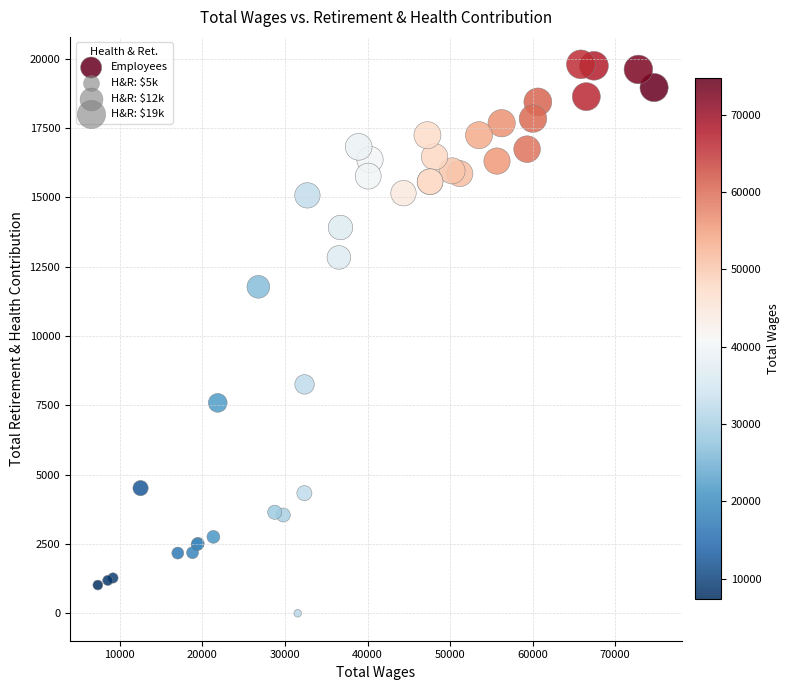

What Y value in the scatter plot is closest to 9898?

8254